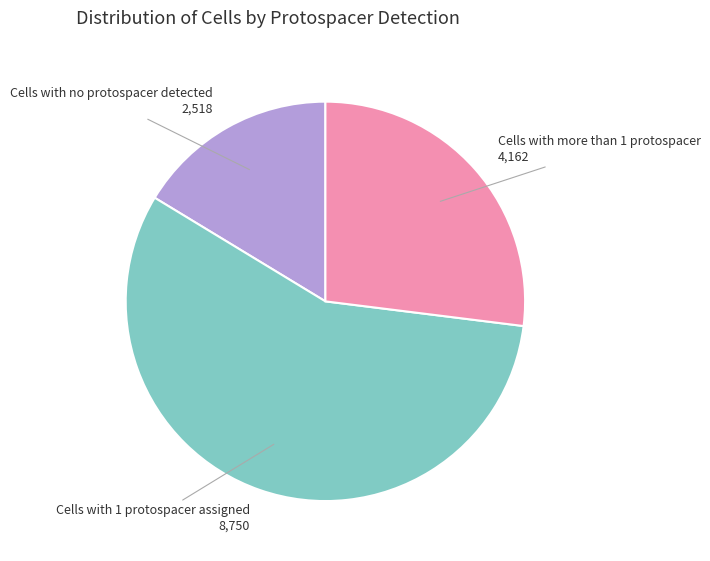

Does Cells with more than 1 protospacer account for over 50% of the chart?

No